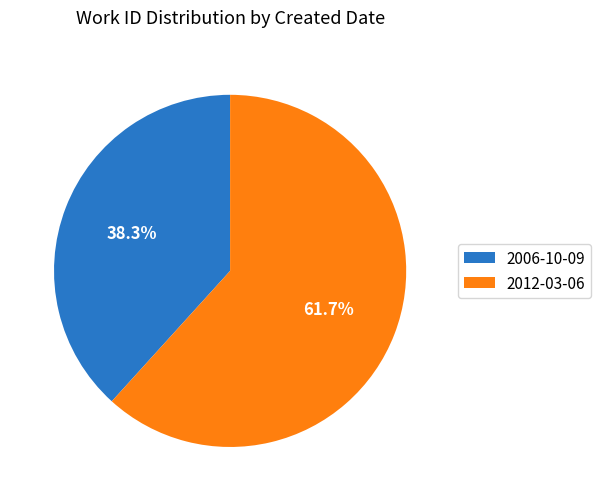

How many slices are in this pie chart?

2